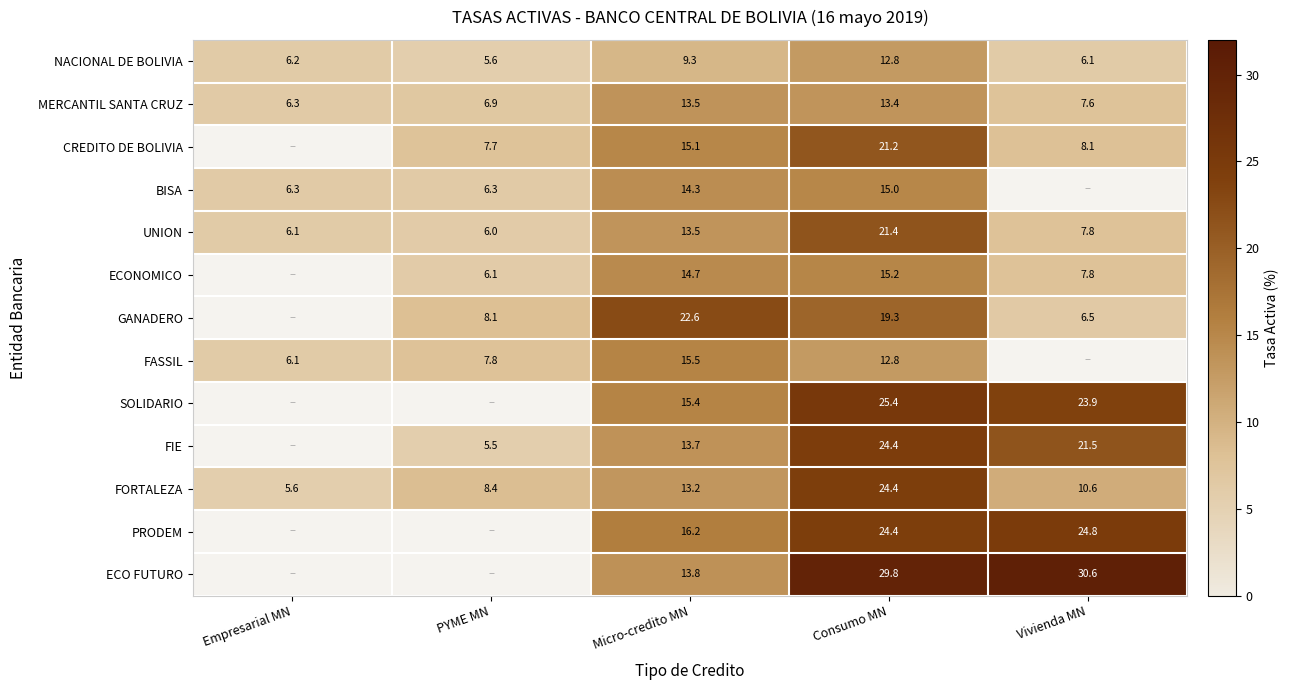

What is the difference between the FORTALEZA values at PYME MN and Empresarial MN?

2.8